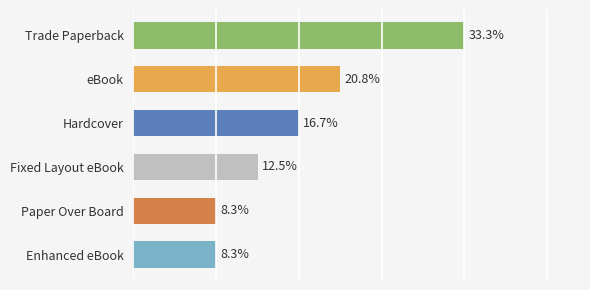

List the labels in order of value, smallest first.

Paper Over Board, Enhanced eBook, Fixed Layout eBook, Hardcover, eBook, Trade Paperback